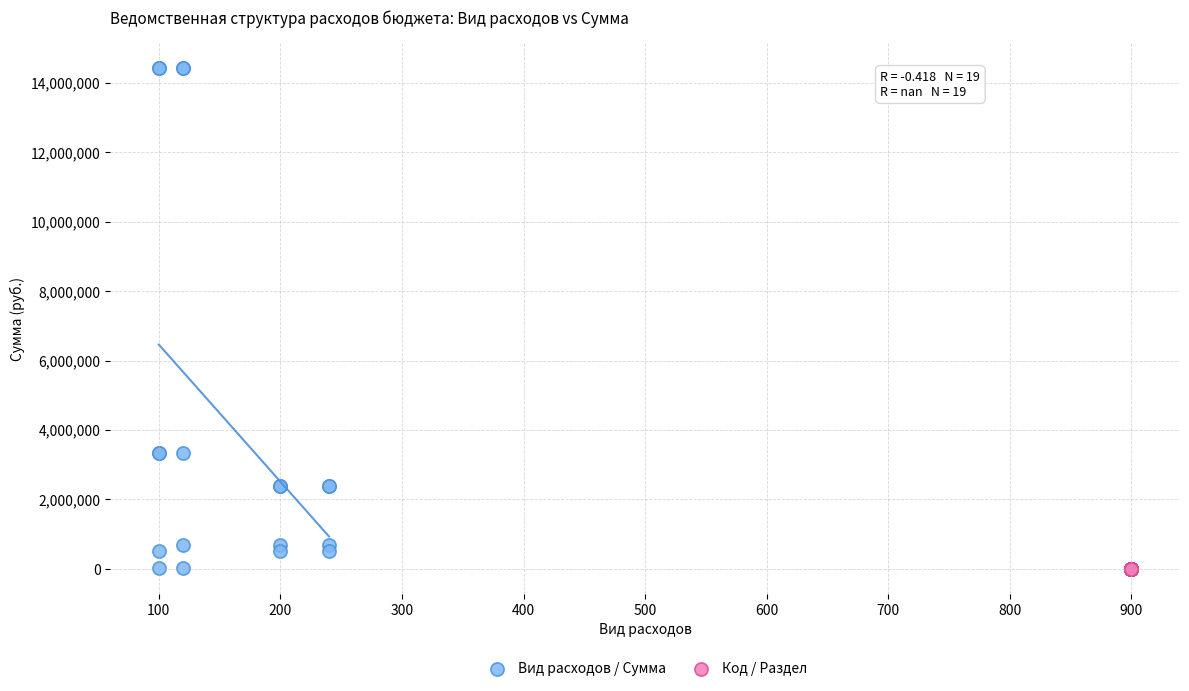

Which series contains the highest Y value?

Вид расходов / Сумма